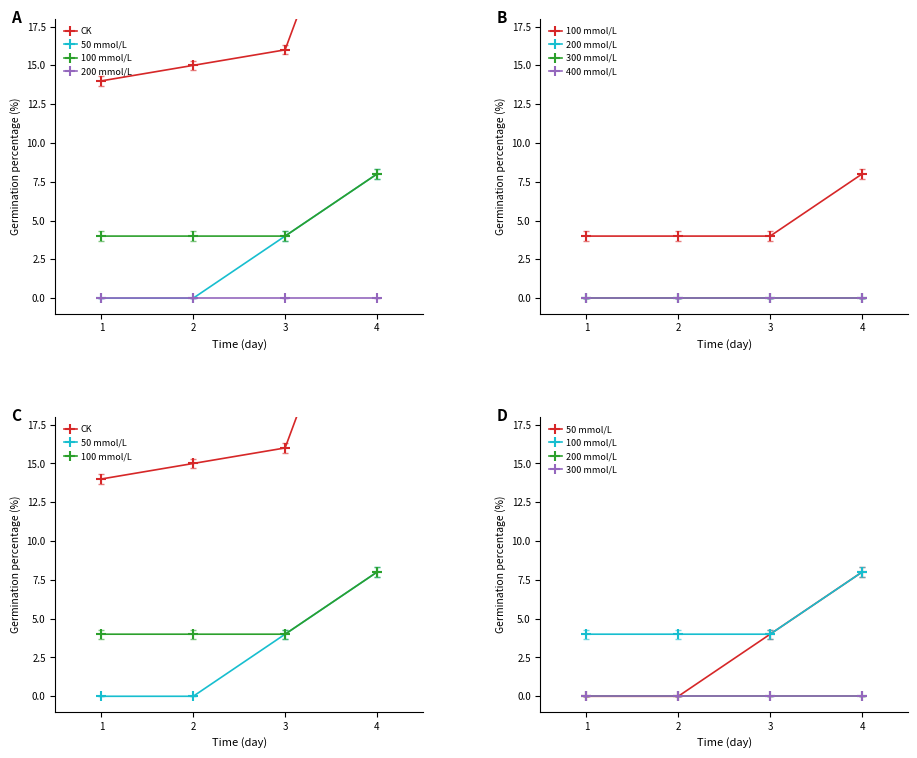

True or false: 400 mmol/L and 50 mmol/L cross at least once.

False